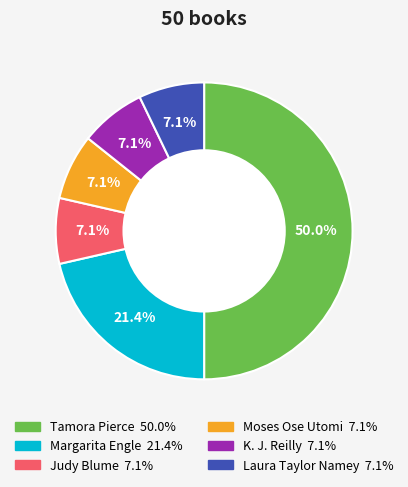

The Margarita Engle slice represents 28% of the pie. True or false?

False